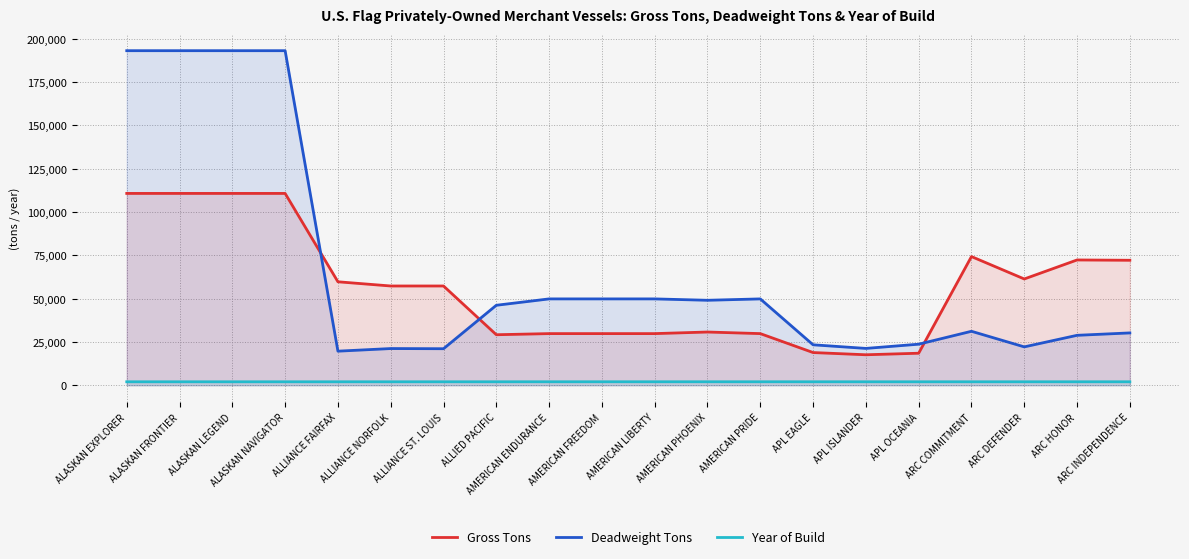

How many lines are shown in the chart?

3